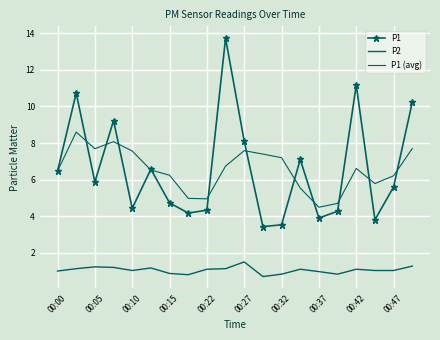

List the labels in order of P2 value, smallest first.

11, 00:37, 12, 15, 00:32, 14, 00:00, 00:22, 17, 18, 00:42, 13, 16, 00:05, 00:47, 00:27, 00:15, 00:10, 19, 10